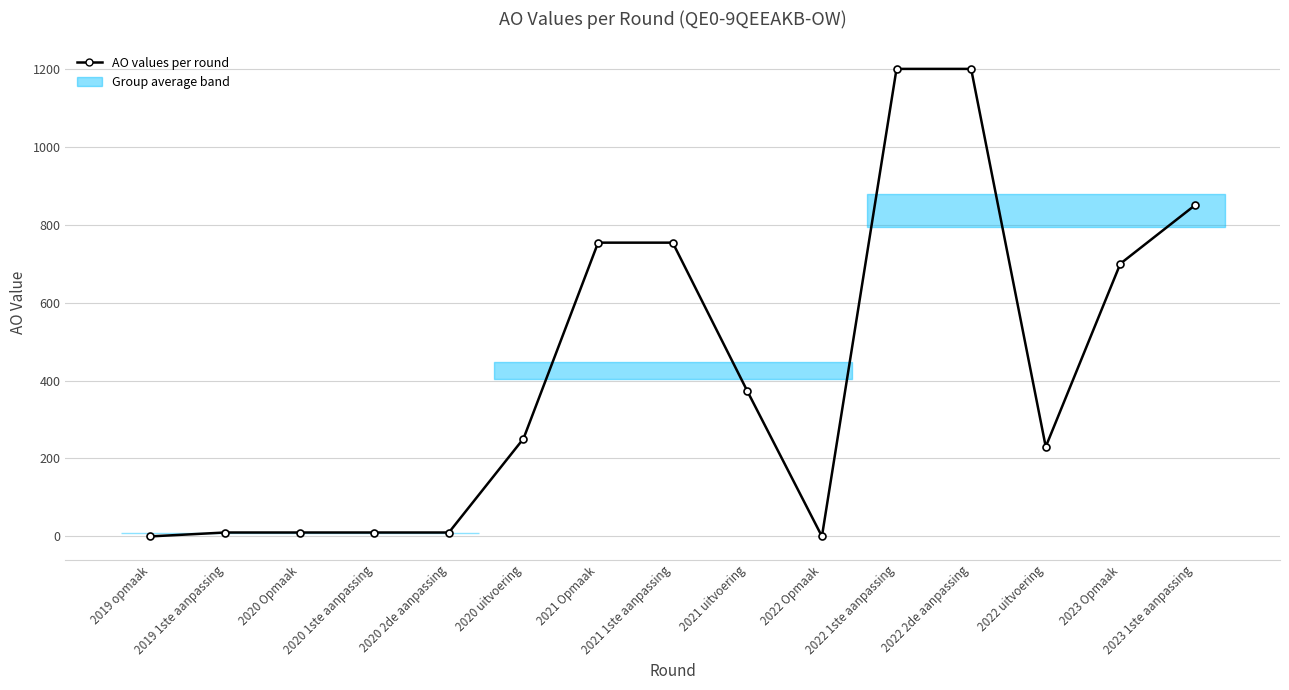

The chart shows a value of 410 at 2023 Opmaak. True or false?

False